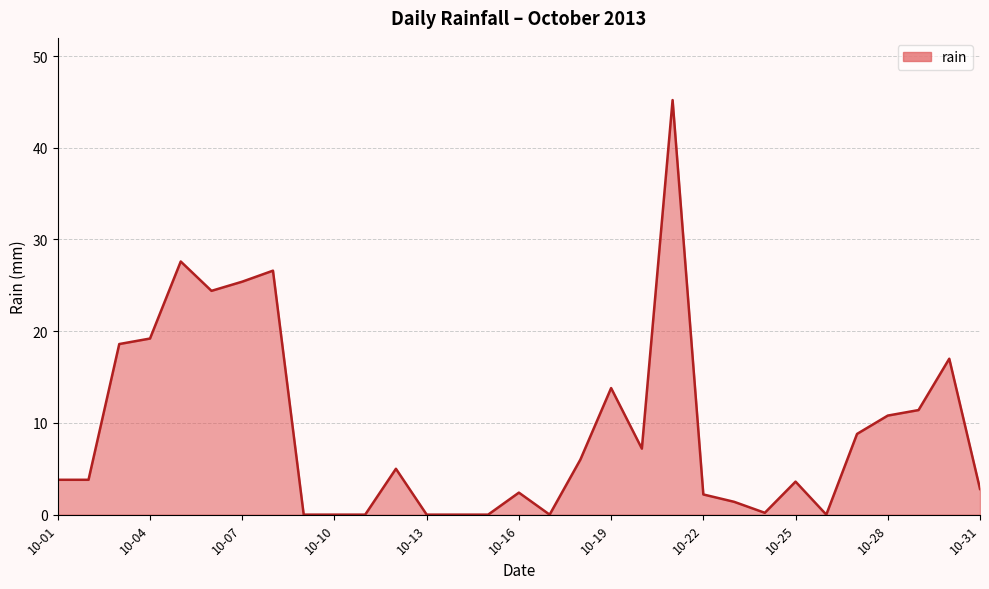

What is the maximum value shown in the chart?

45.2